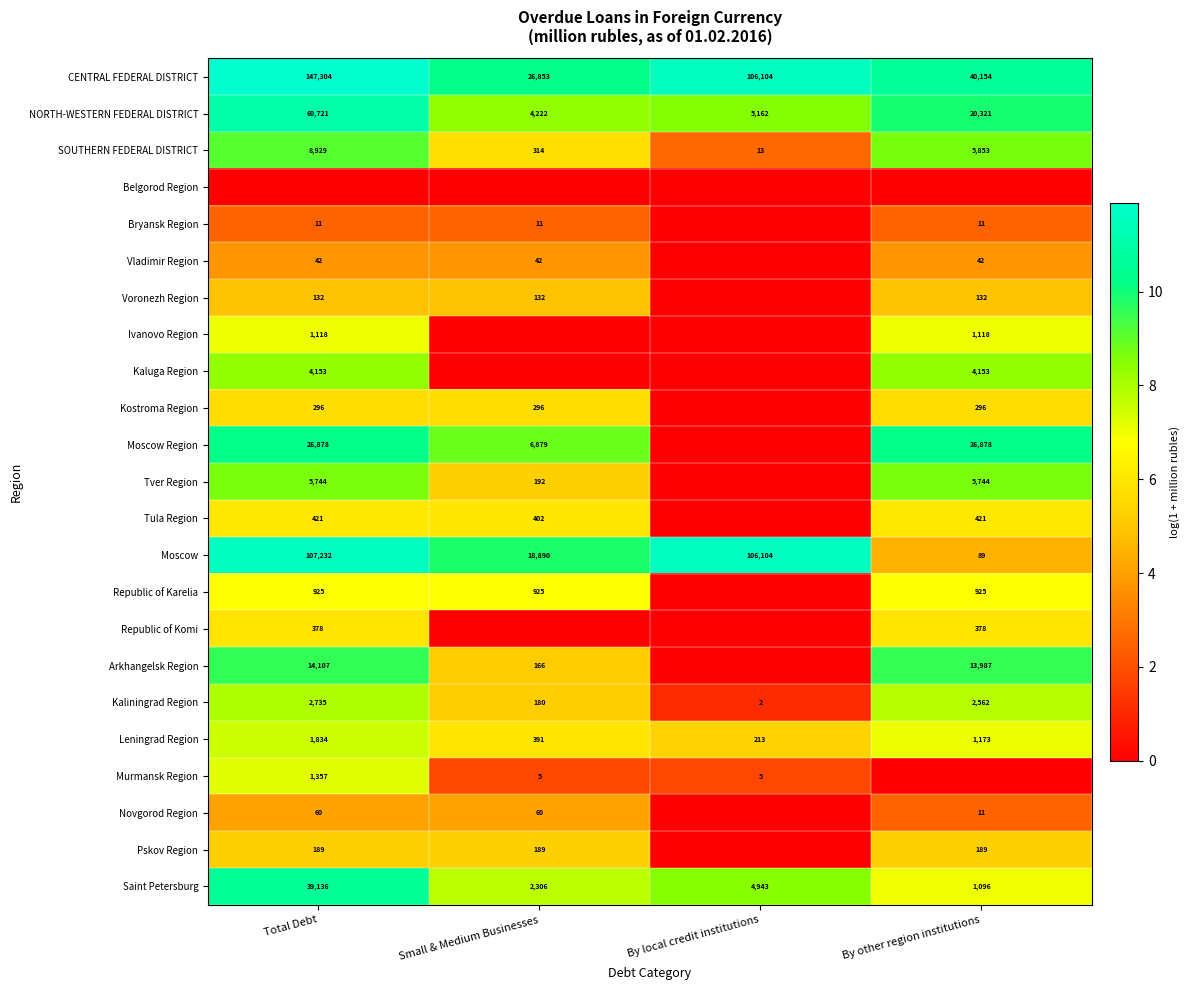

Where does the Kaliningrad Region series first go above 2562?

Total Debt